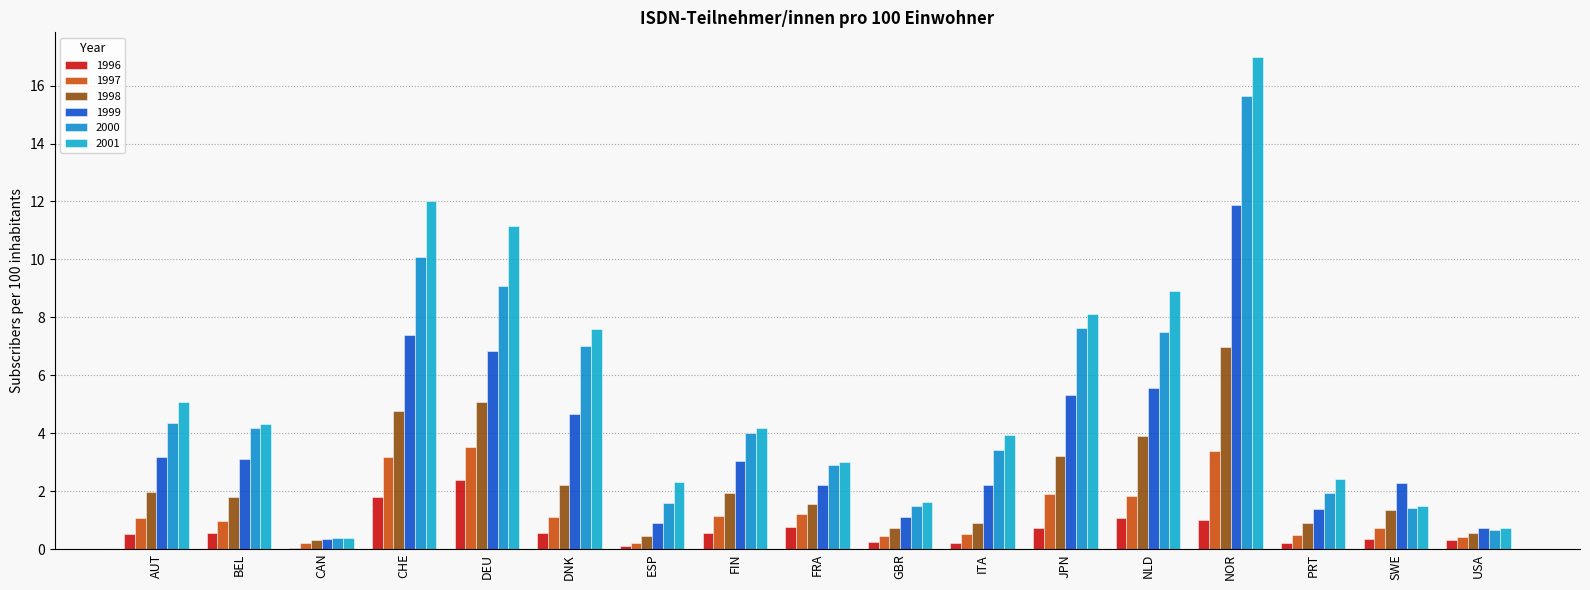

Which has a higher value, FRA or SWE?

FRA